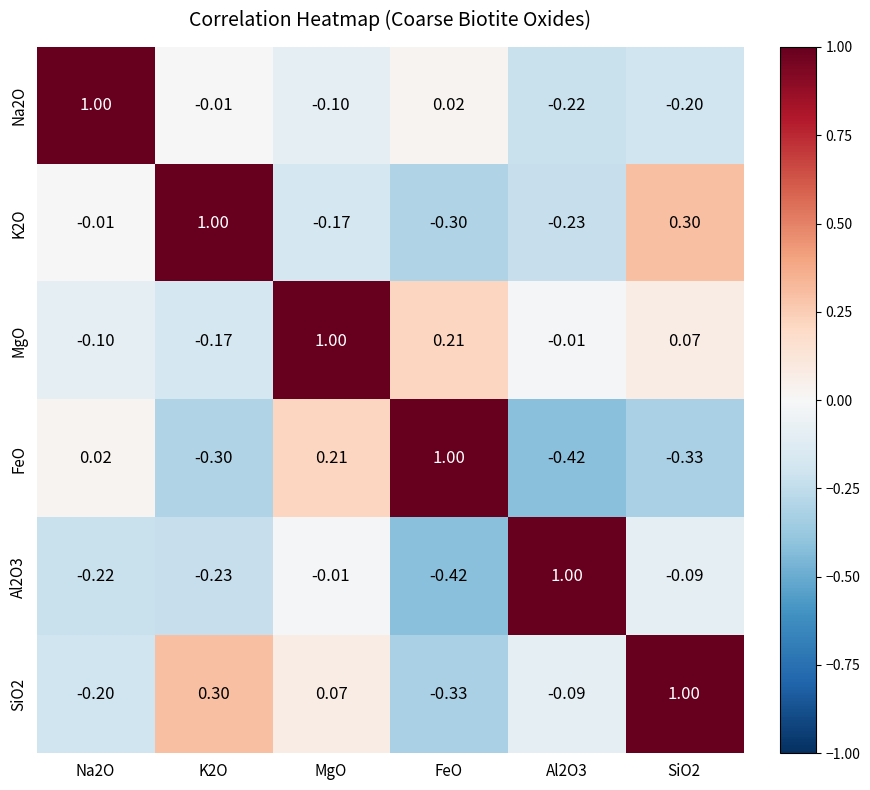

At which category is the sum across all series the highest?

MgO